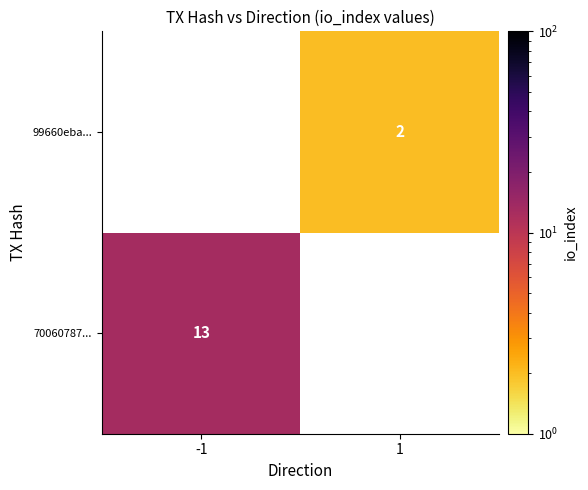

The value of 70060787... at -1 is 22. True or false?

False